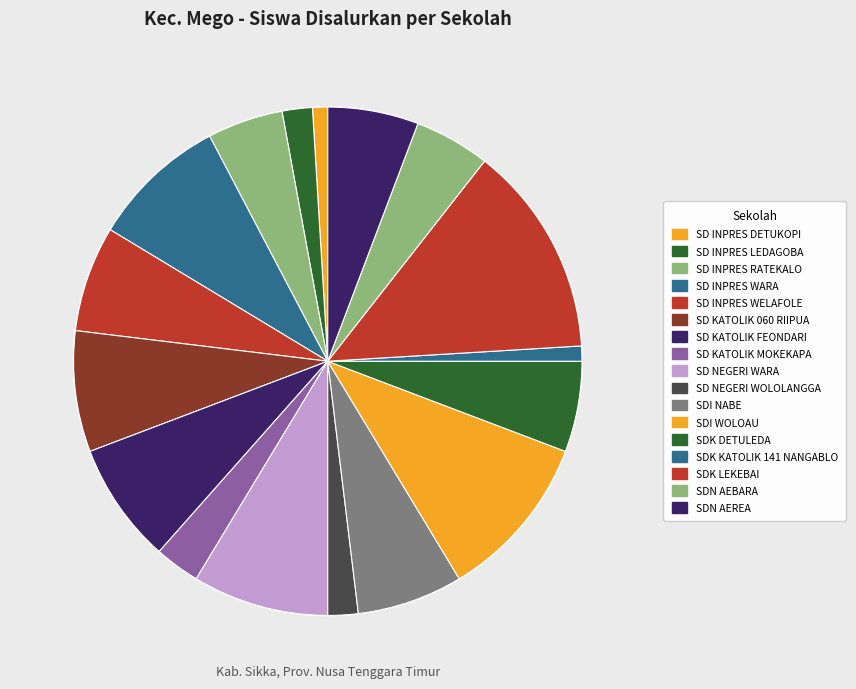

Rank the categories by value from lowest to highest.

SD INPRES DETUKOPI, SDK KATOLIK 141 NANGABLO, SD INPRES LEDAGOBA, SD NEGERI WOLOLANGGA, SD KATOLIK MOKEKAPA, SD INPRES RATEKALO, SDN AEBARA, SDK DETULEDA, SDN AEREA, SD INPRES WELAFOLE, SDI NABE, SD KATOLIK 060 RIIPUA, SD KATOLIK FEONDARI, SD INPRES WARA, SD NEGERI WARA, SDI WOLOAU, SDK LEKEBAI